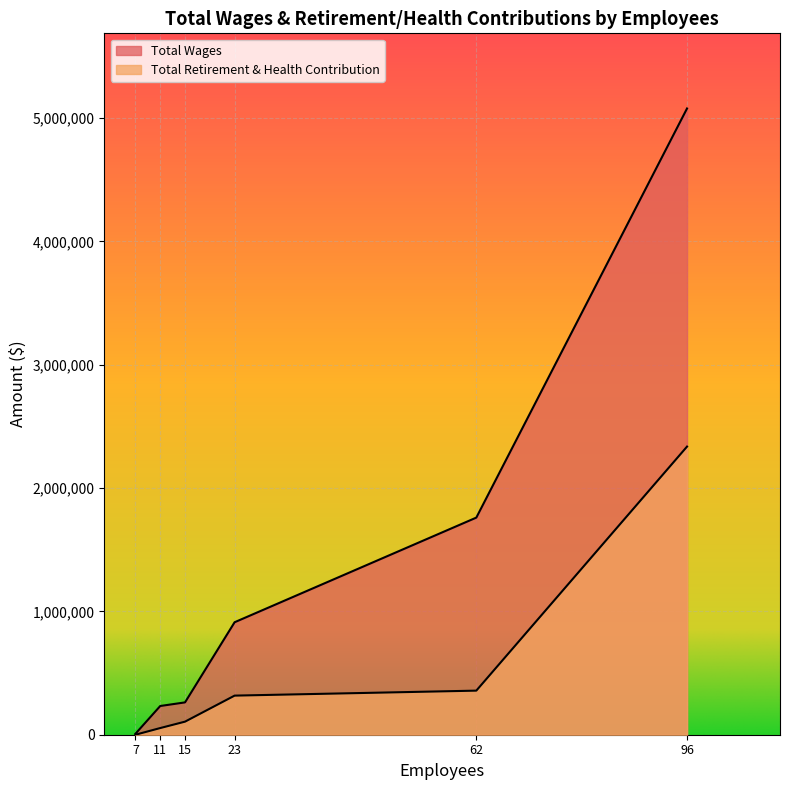

Rank the series by their maximum value, from lowest to highest.

Total Retirement & Health Contribution, Total Wages